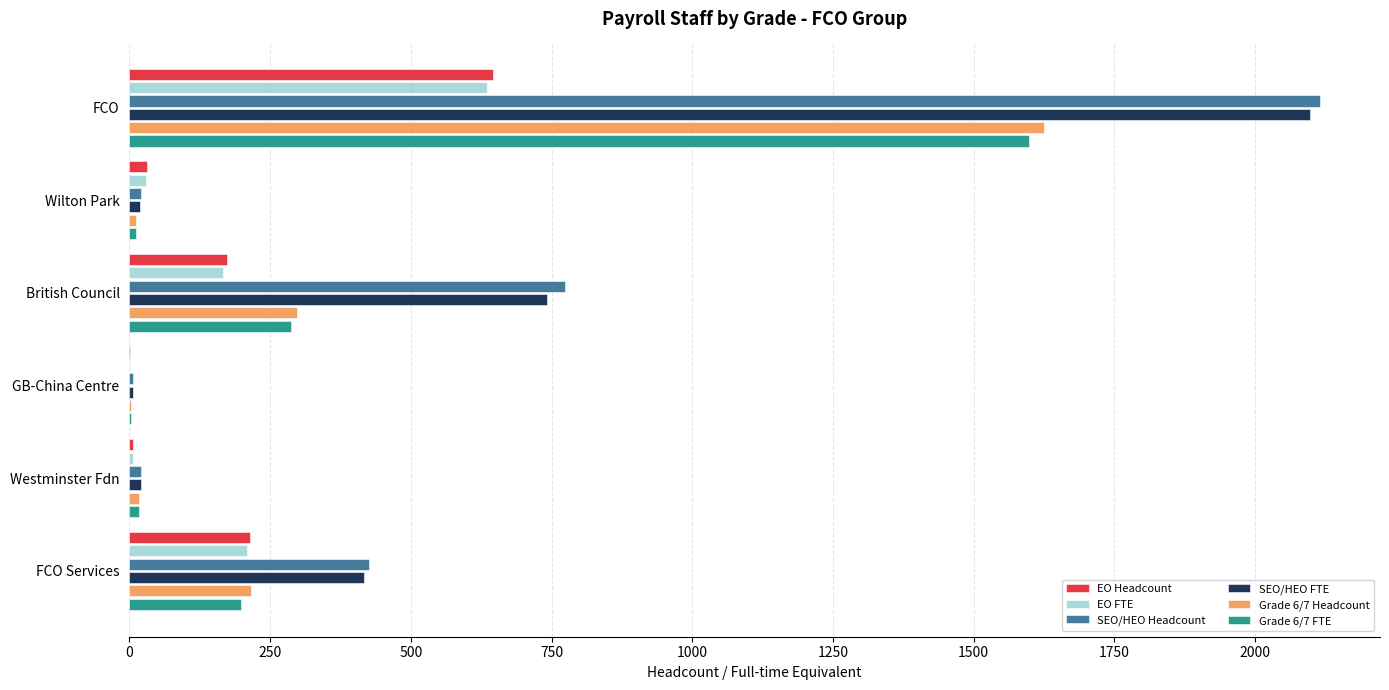

Between GB-China Centre and FCO Services, which series saw the biggest shift?

SEO/HEO Headcount